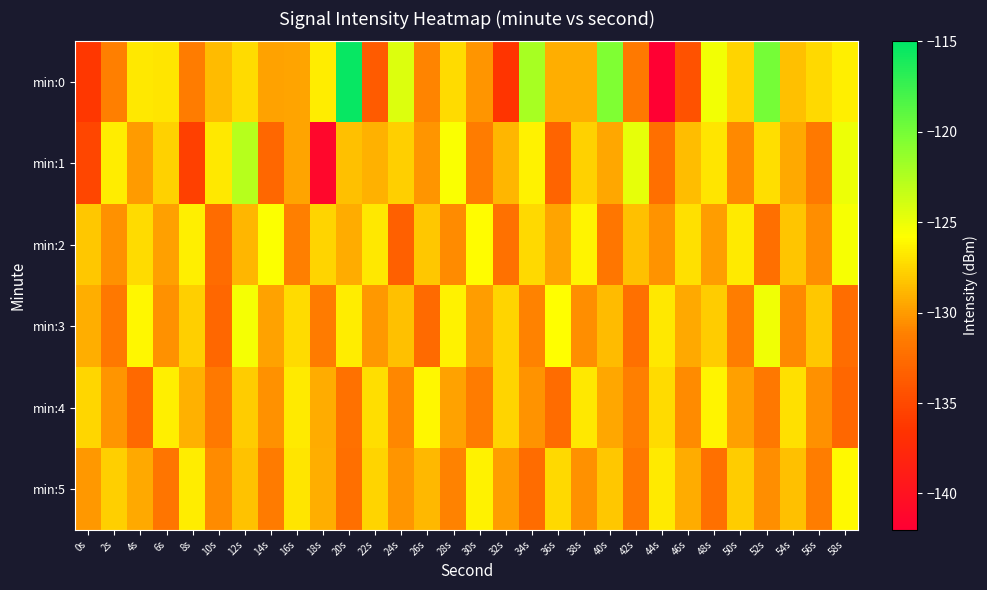

Reading left to right, transcribe all the data shown in this chart.

min:0: 0s=-136.2	2s=-131.2	4s=-126.7	6s=-126.8	8s=-131.4	10s=-128.7	12s=-127.3	14s=-129.7	16s=-129.6	18s=-126.5	20s=-115.4	22s=-133.8	24s=-124.3	26s=-131.0	28s=-127.3	30s=-130.2	32s=-136.5	34s=-122.1	36s=-129.2	38s=-129.2	40s=-120.5	42s=-131.6	44s=-141.9	46s=-134.4	48s=-125.3	50s=-127.6	52s=-120.0	54s=-128.4	56s=-127.4	58s=-126.5
min:1: 0s=-135.2	2s=-126.5	4s=-130.1	6s=-127.7	8s=-135.6	10s=-126.7	12s=-122.7	14s=-132.8	16s=-129.6	18s=-141.3	20s=-128.5	22s=-129.1	24s=-127.8	26s=-130.2	28s=-125.6	30s=-131.4	32s=-128.9	34s=-126.3	36s=-133.1	38s=-127.7	40s=-129.5	42s=-124.8	44s=-132.3	46s=-128.6	48s=-126.9	50s=-130.8	52s=-127.2	54s=-129.4	56s=-131.6	58s=-125.1
min:2: 0s=-128.1	2s=-130.5	4s=-127.3	6s=-129.8	8s=-126.4	10s=-132.6	12s=-128.9	14s=-125.7	16s=-131.2	18s=-127.6	20s=-129.3	22s=-126.8	24s=-133.4	26s=-128.1	28s=-130.7	30s=-125.9	32s=-132.1	34s=-127.4	36s=-129.6	38s=-126.2	40s=-131.8	42s=-128.5	44s=-130.3	46s=-127.1	48s=-129.9	50s=-126.7	52s=-132.4	54s=-128.2	56s=-130.6	58s=-125.5
min:3: 0s=-129.2	2s=-131.7	4s=-126.1	6s=-130.4	8s=-127.8	10s=-132.9	12s=-125.4	14s=-129.7	16s=-127.3	18s=-131.5	20s=-126.6	22s=-130.1	24s=-128.4	26s=-132.7	28s=-126.3	30s=-129.9	32s=-127.6	34s=-131.1	36s=-125.8	38s=-130.6	40s=-128.7	42s=-132.2	44s=-126.8	46s=-129.4	48s=-127.9	50s=-131.3	52s=-125.2	54s=-130.8	56s=-128.1	58s=-132.5
min:4: 0s=-127.5	2s=-130.2	4s=-132.8	6s=-126.4	8s=-129.1	10s=-131.6	12s=-127.9	14s=-130.5	16s=-126.7	18s=-129.3	20s=-132.1	22s=-127.2	24s=-130.9	26s=-126.1	28s=-129.7	30s=-131.4	32s=-127.6	34s=-130.3	36s=-132.6	38s=-126.8	40s=-129.5	42s=-131.2	44s=-127.3	46s=-130.7	48s=-126.2	50s=-129.8	52s=-131.7	54s=-127.1	56s=-130.4	58s=-132.9
min:5: 0s=-130.1	2s=-127.8	4s=-129.4	6s=-131.9	8s=-126.5	10s=-130.7	12s=-128.3	14s=-131.5	16s=-126.9	18s=-129.2	20s=-132.4	22s=-127.6	24s=-130.2	26s=-128.8	28s=-131.1	30s=-126.3	32s=-129.9	34s=-132.6	36s=-127.4	38s=-130.5	40s=-128.1	42s=-131.7	44s=-126.7	46s=-129.3	48s=-132.2	50s=-127.9	52s=-130.6	54s=-128.4	56s=-131.3	58s=-126.0